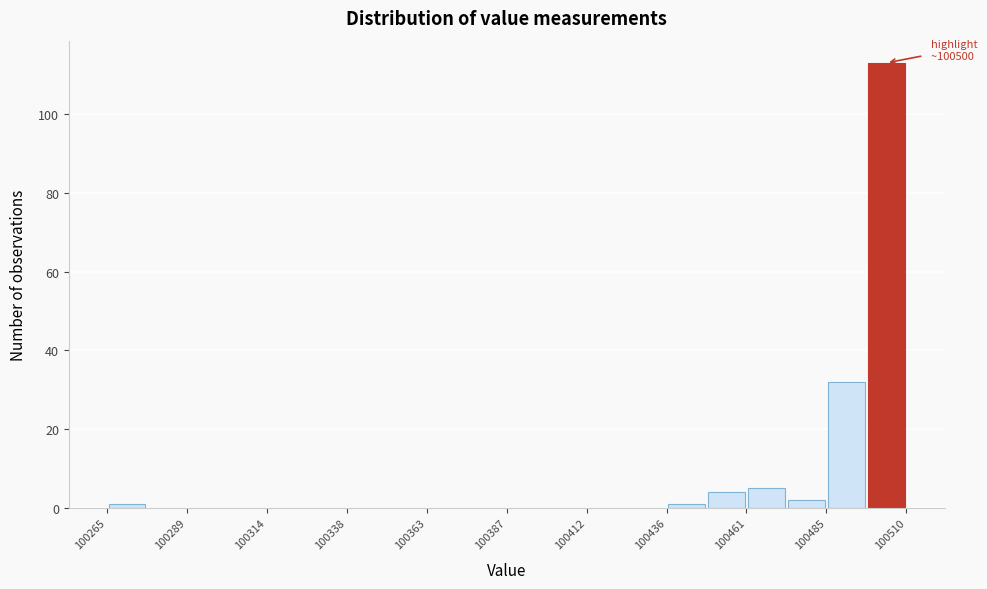

Read against the x-axis, roughly where is the centre of the tallest bar?

100505